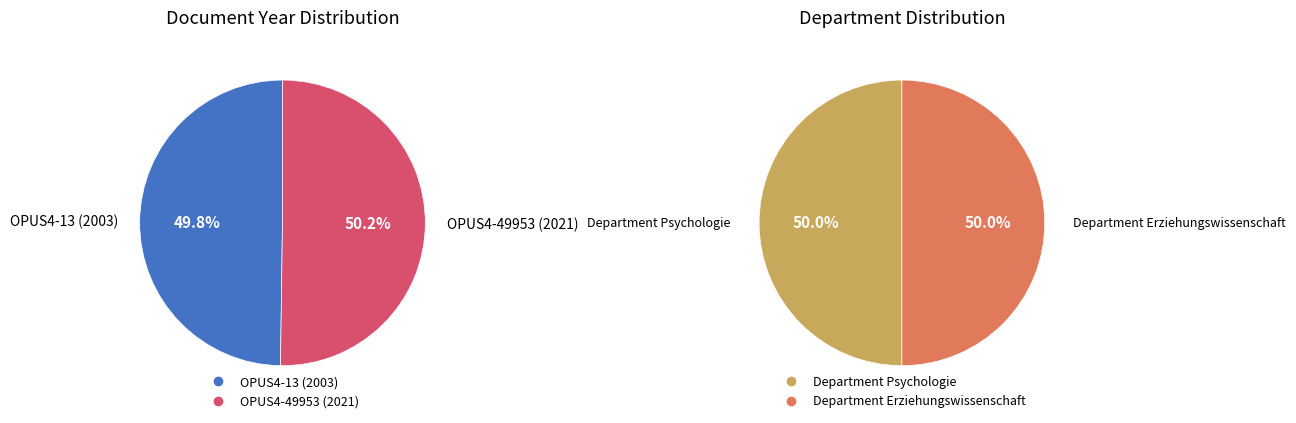

Which slice is the largest?

OPUS4-49953 (2021)